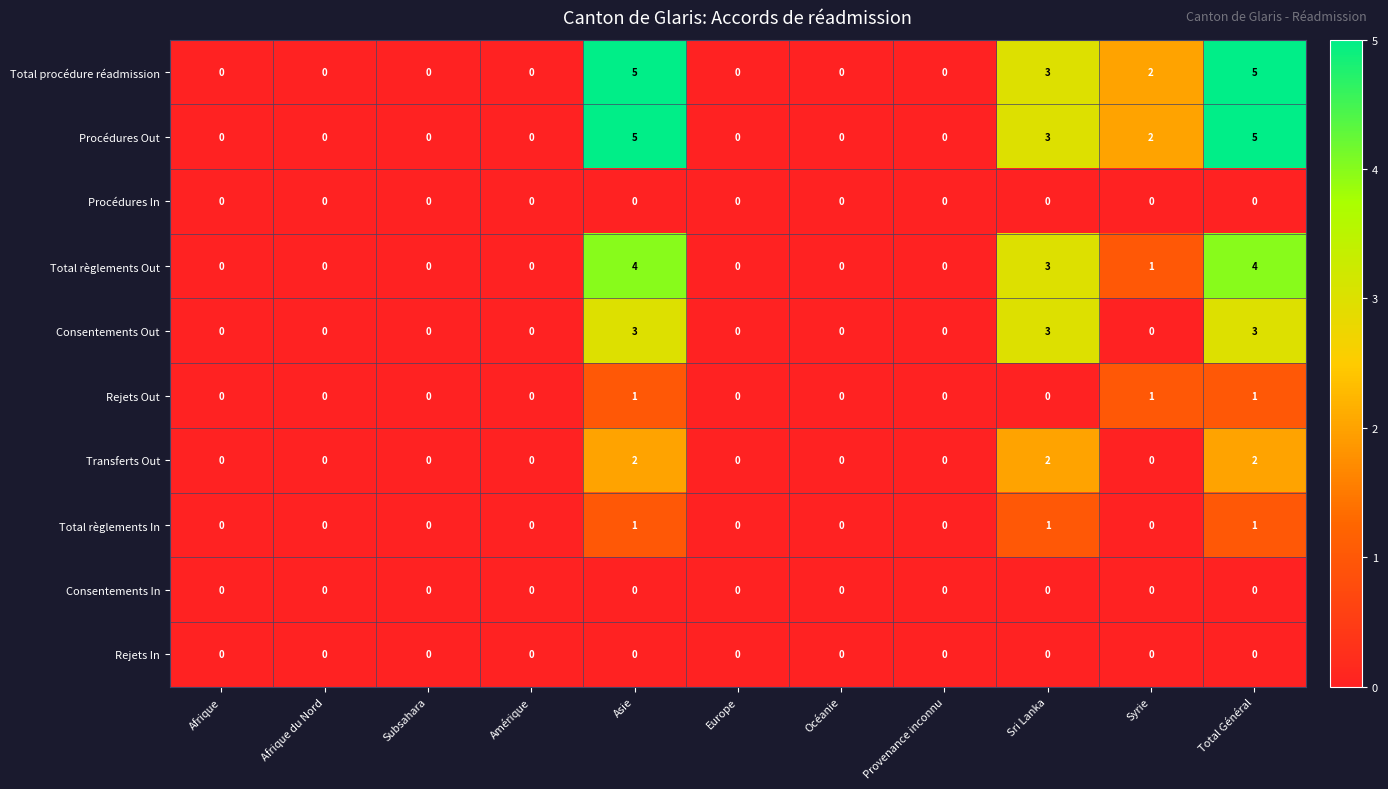

What is the total value across all series at Sri Lanka?

15